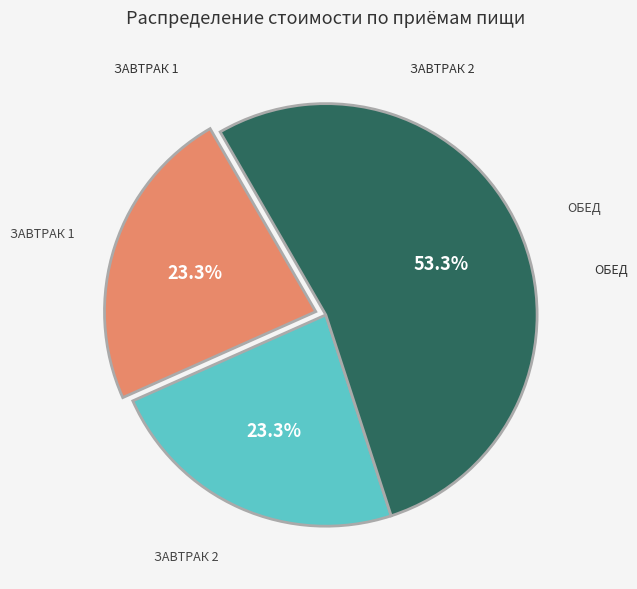

Does any single category account for the majority?

Yes